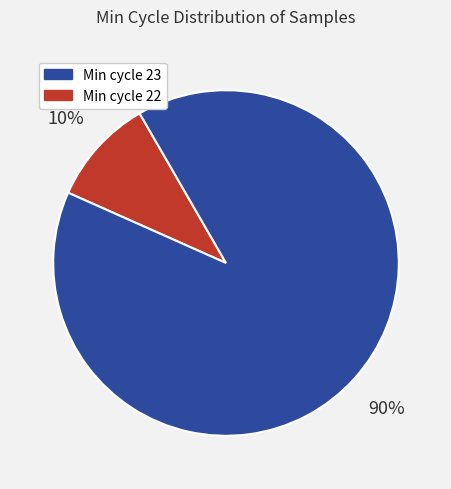

To the nearest percent, what is the average slice percentage?

50%